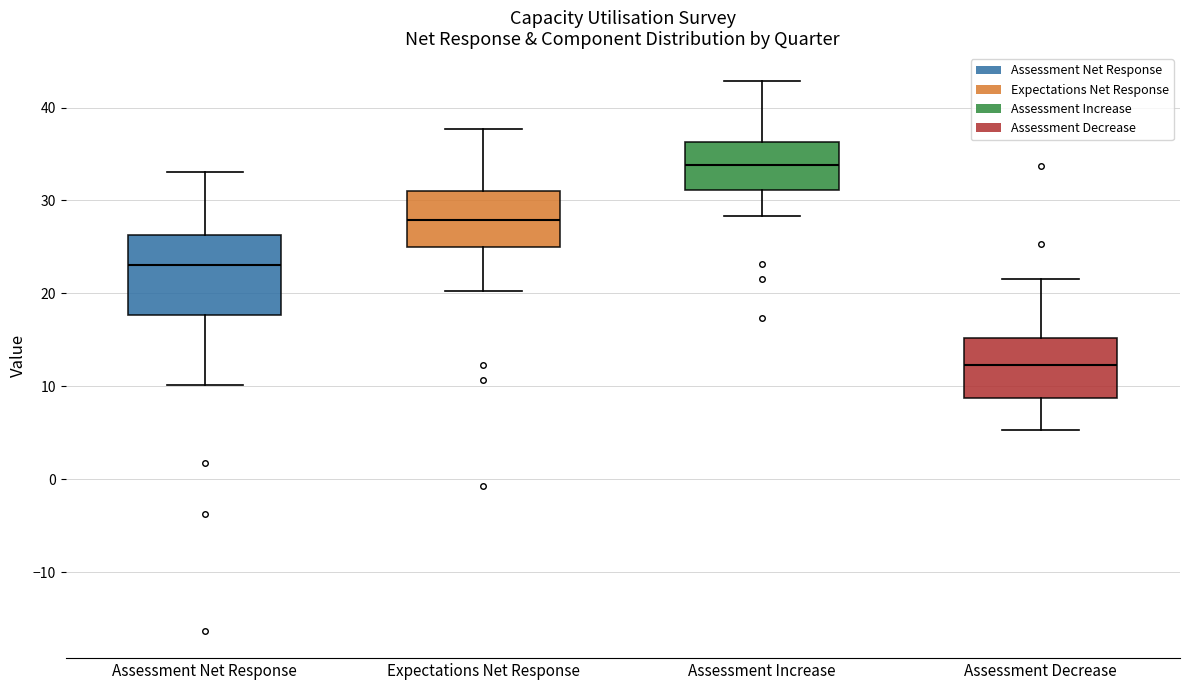

Where does the median line of the box for Assessment Net Response sit on the y-axis? The values are not printed on the chart, so give them approximately, as read against the axis.

23